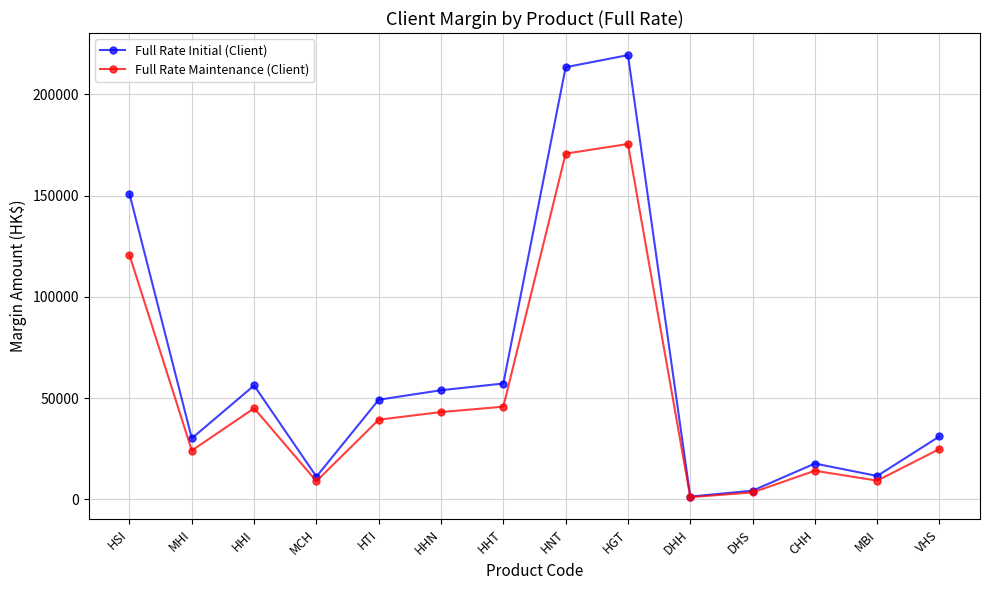

What is the sum of the Full Rate Initial (Client) values at HTI and HHT?

106439